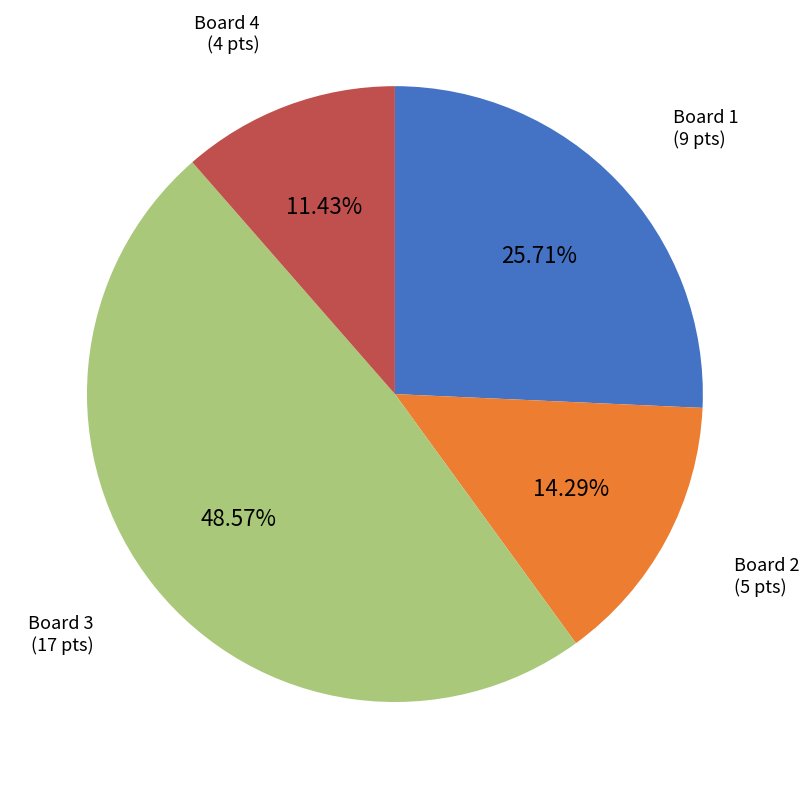

Does Board 2 account for over 50% of the chart?

No